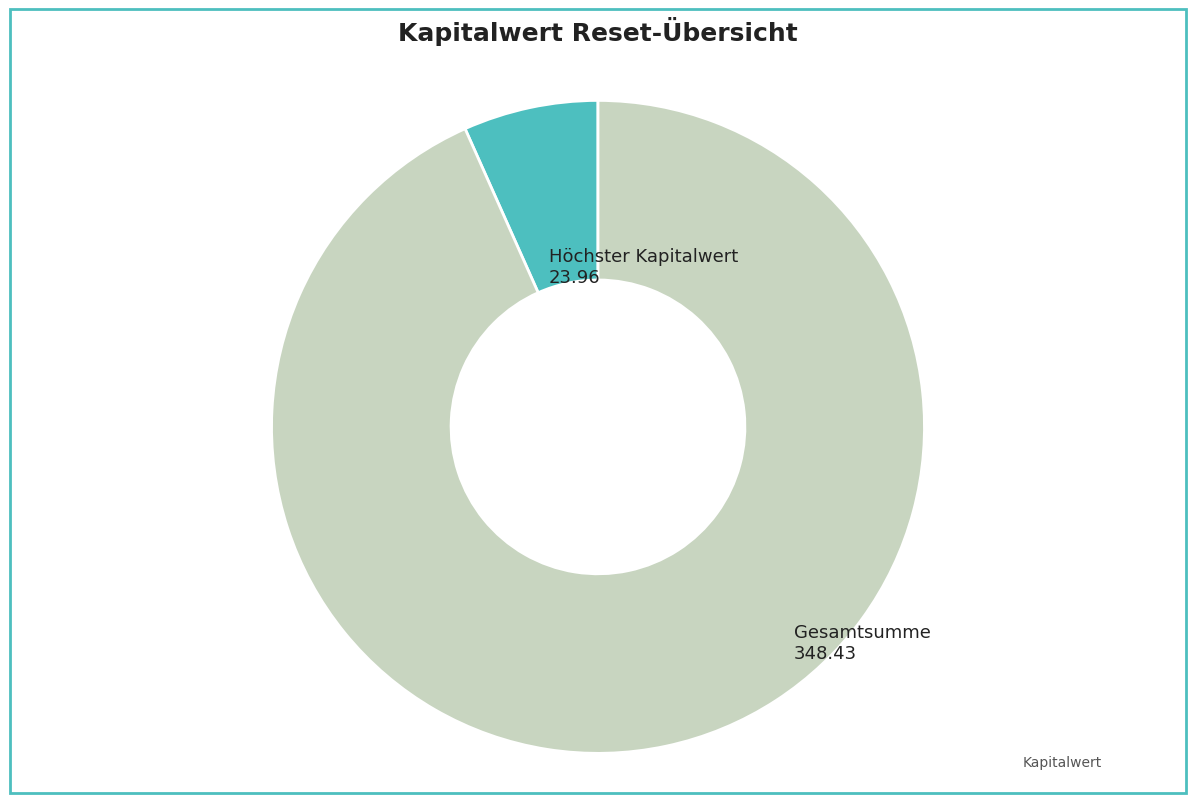

Is there any slice that represents more than half of the pie?

Yes